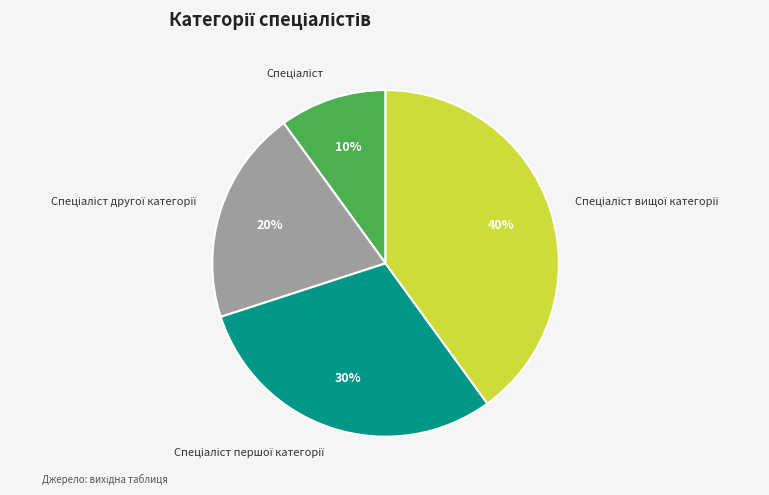

Is there a majority slice in this chart?

No